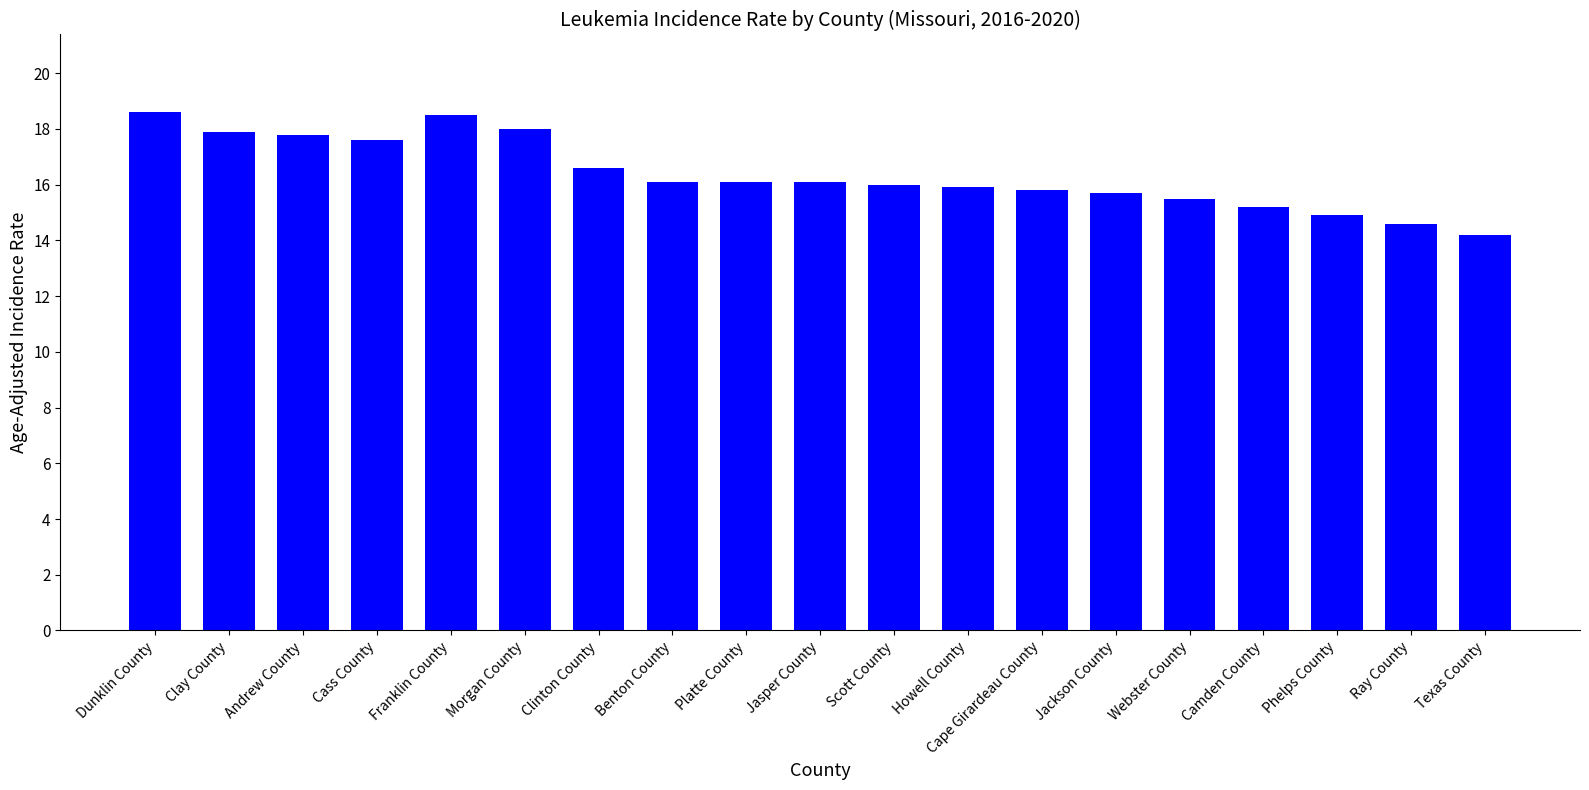

What is the smallest value displayed?

14.2